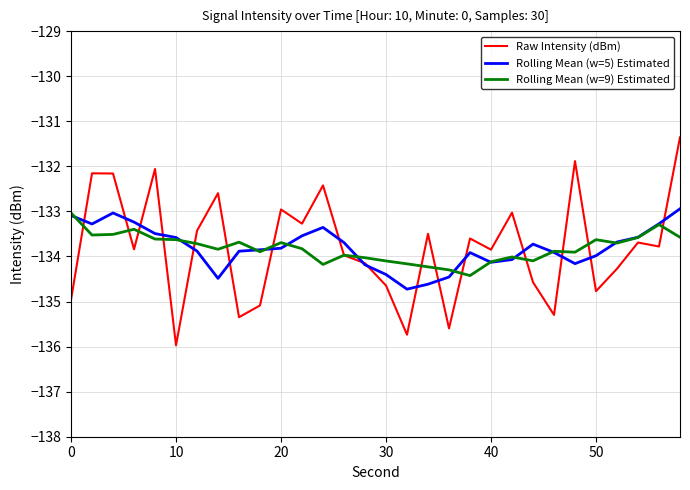

Which series has the widest spread of values?

Raw Intensity (dBm)